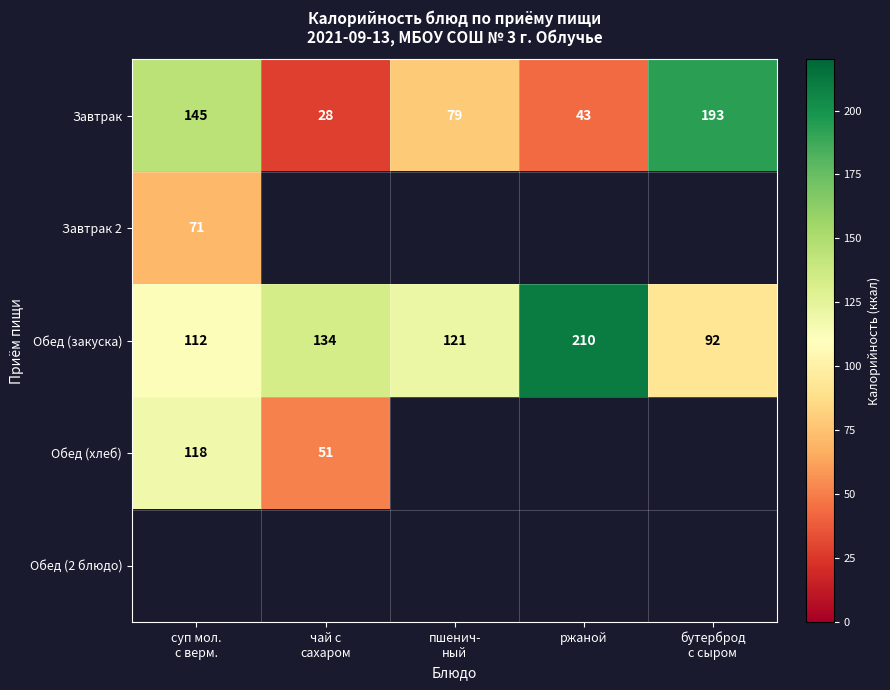

How many distinct data groups are displayed?

5